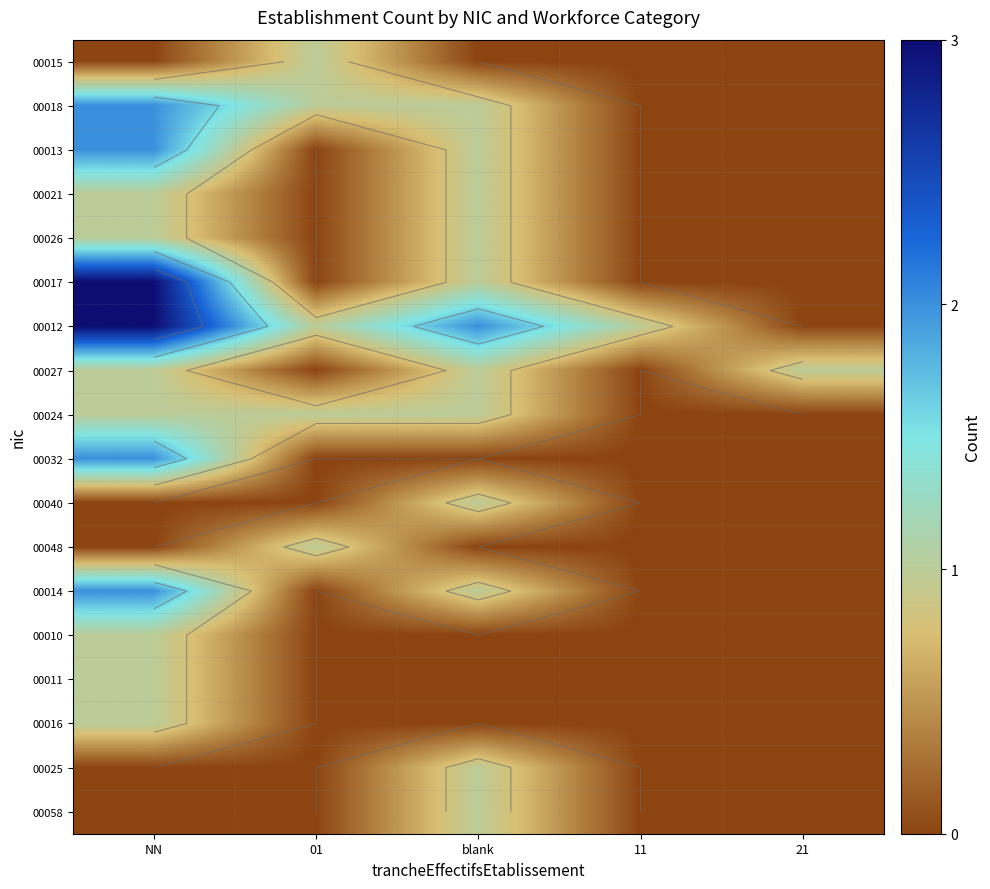

How many values in 00040 are above zero?

1